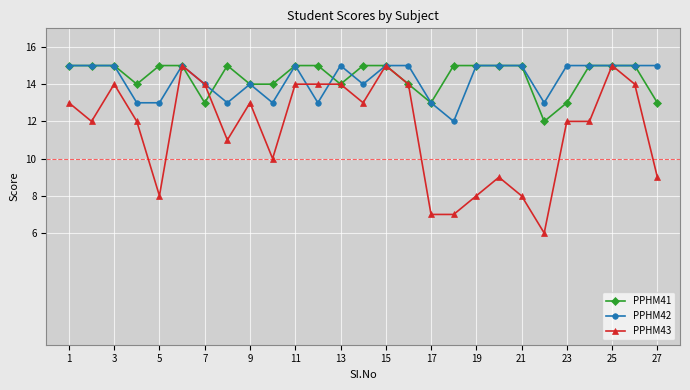

What is the average value of the PPHM42 series?

14